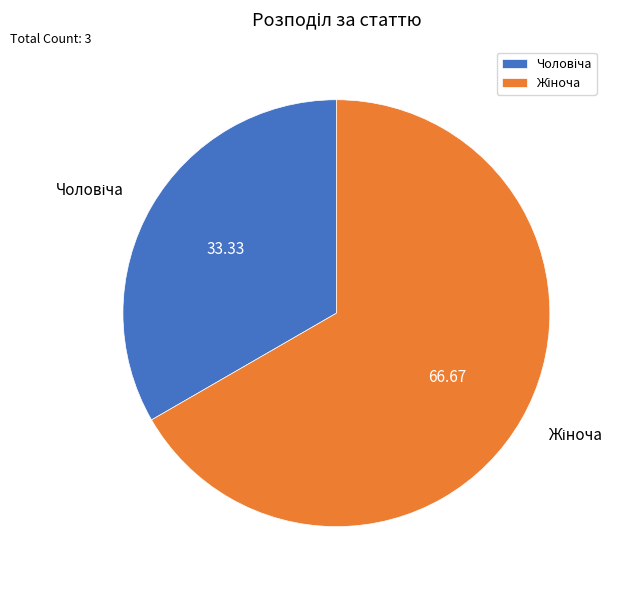

Does any single category account for the majority?

Yes